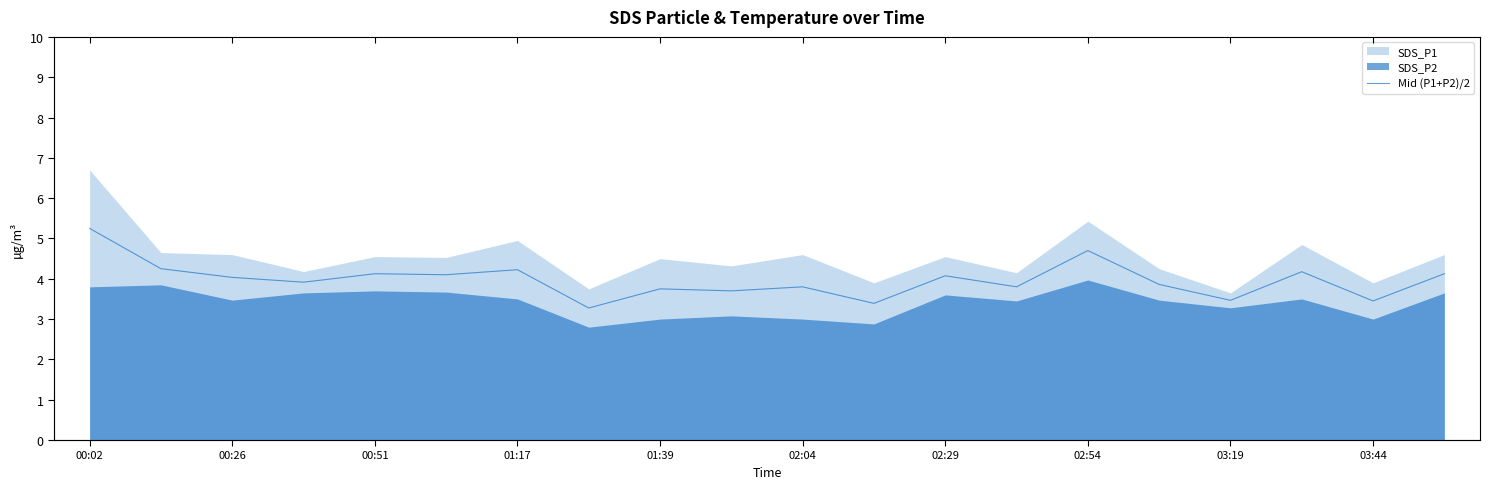

Which has a higher value, 00:26 or 00:02?

00:02